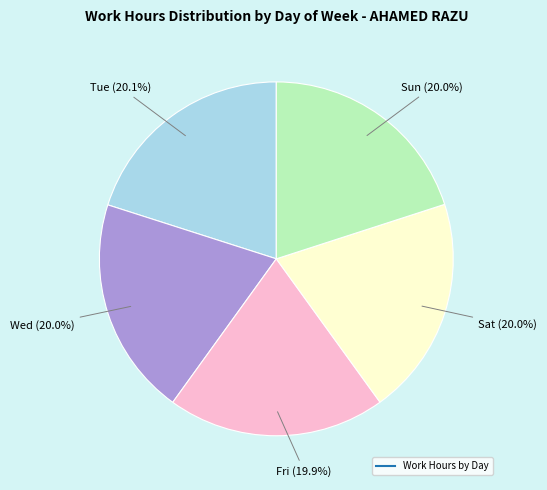

Count the number of slices in the pie.

5